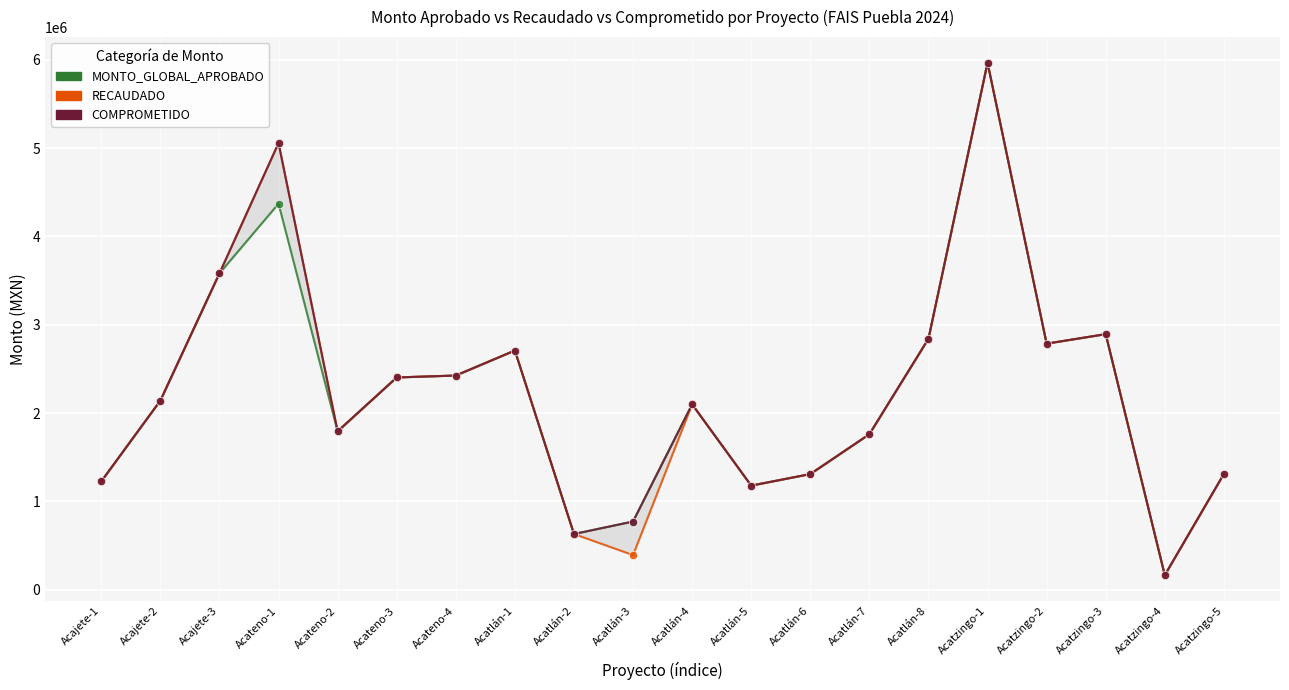

True or false: MONTO_GLOBAL_APROBADO and COMPROMETIDO cross at least once.

False